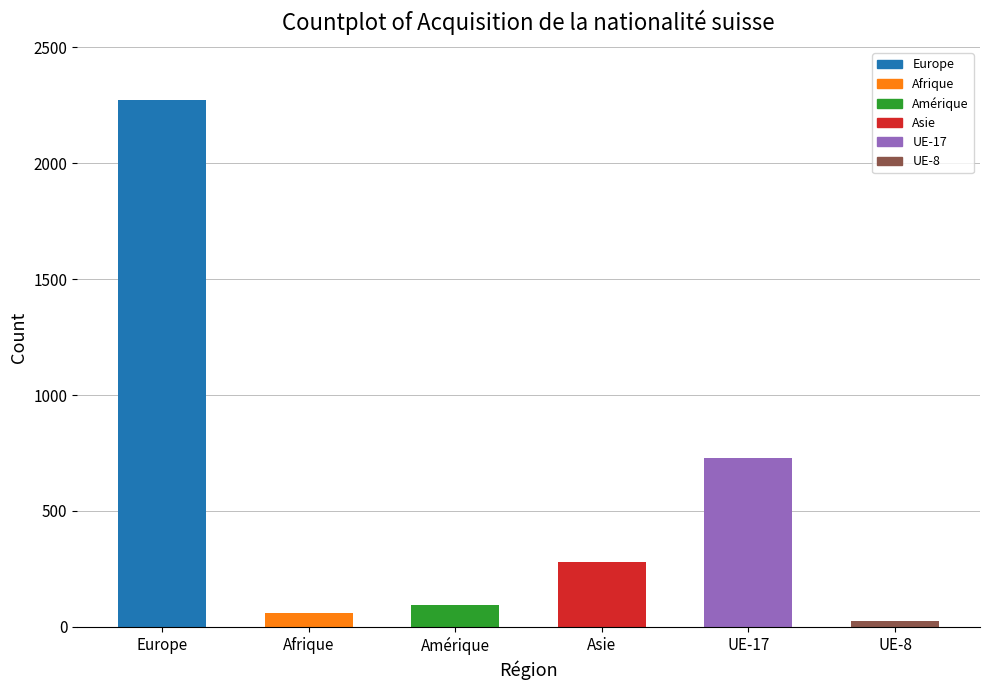

Between UE-17 and Afrique, which is larger?

UE-17